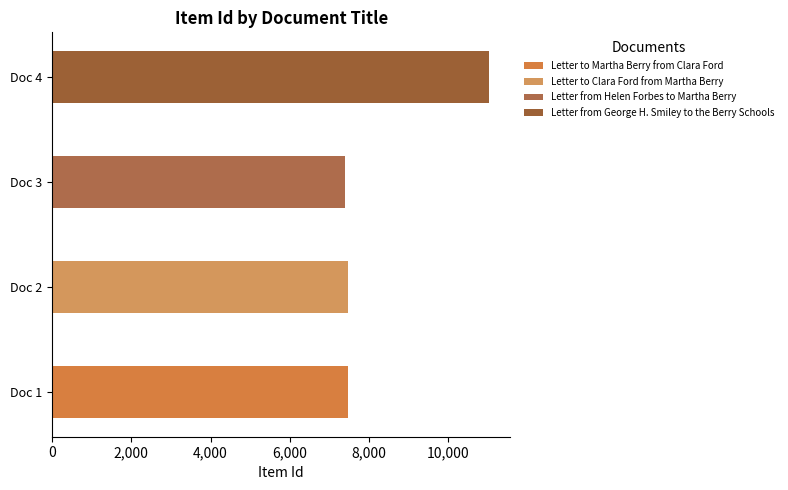

Which label corresponds to the smallest value in the chart?

Letter from Helen Forbes to Martha Berry